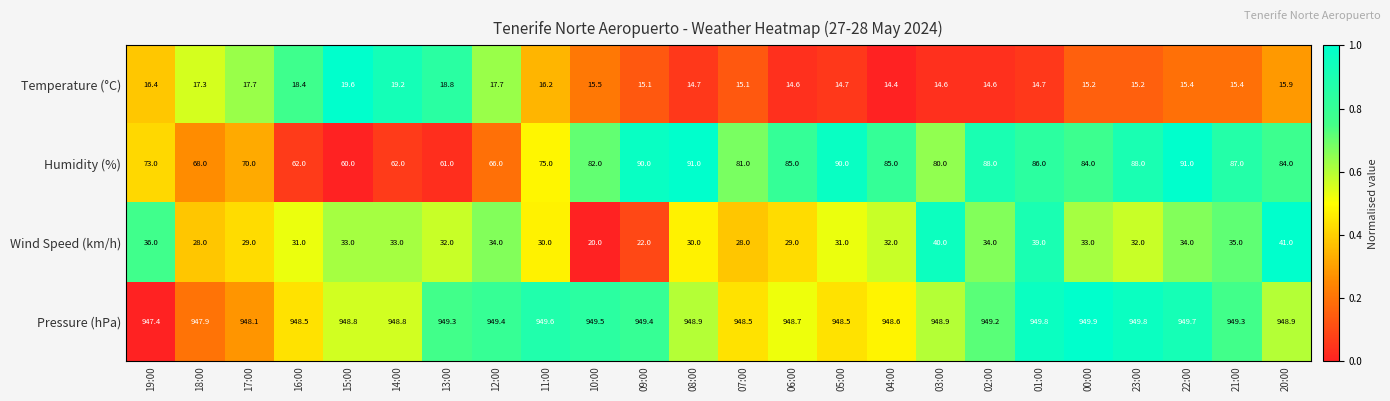

Which series has the largest range (max minus min)?

Humidity (%)